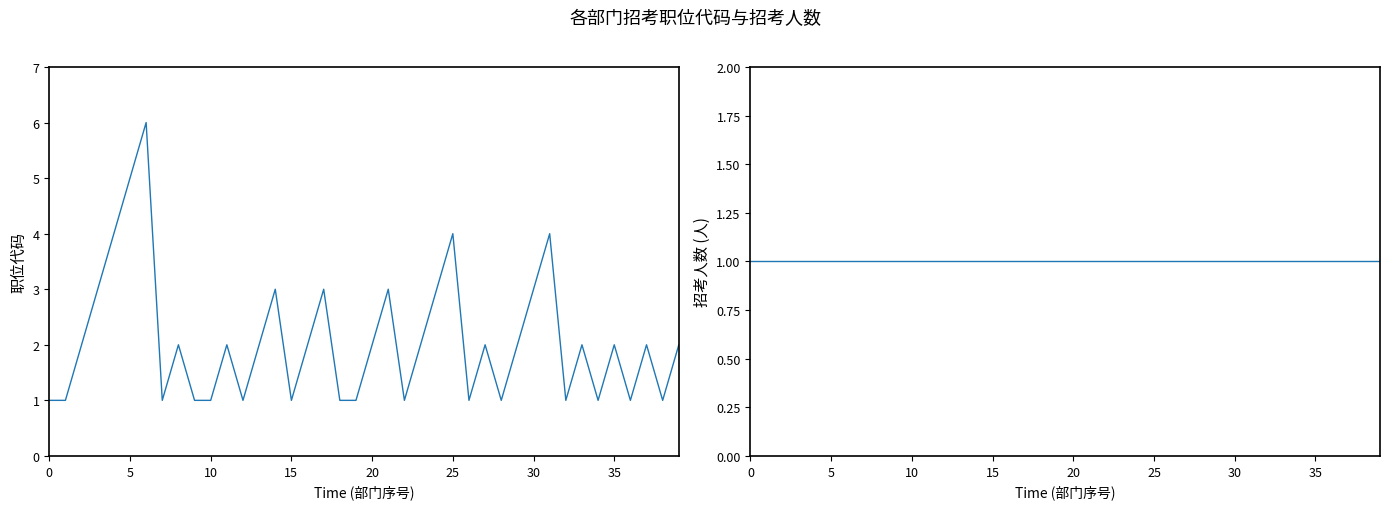

True or false: 职位代码 and 招考人数 cross at least once.

False